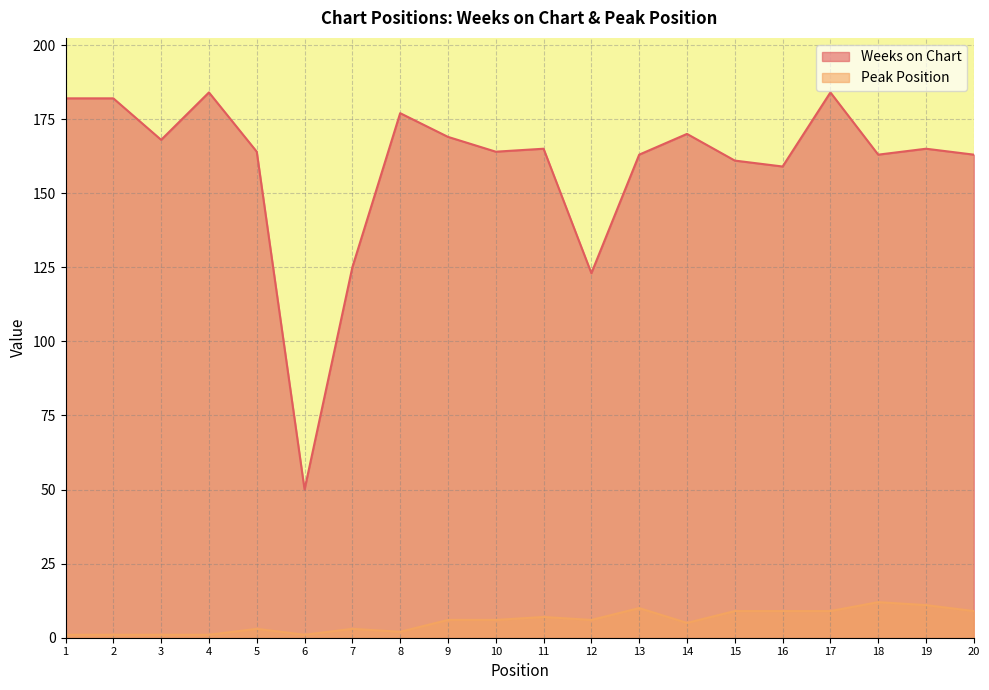

True or false: Peak Position and Weeks on Chart intersect in this chart.

False